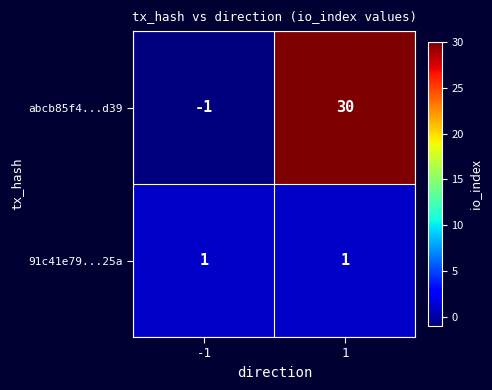

What is the maximum value for abcb85f4...d39?

30